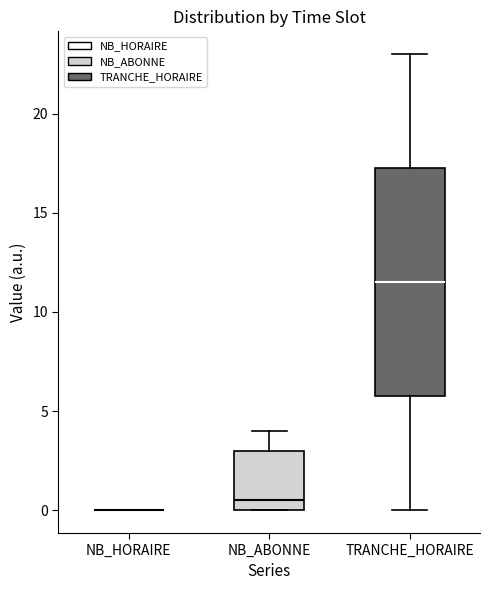

Reading left to right, transcribe this box plot: for each box, give where its median line is, the range the box spans, and where its two whiskers end, as read against the y-axis. The values are not printed on the chart, so give them approximately, as read against the axis.

NB_HORAIRE: box collapsed to a line at 0.0, whiskers 0.0 to 0.0
NB_ABONNE: median 0.5, box 0.0 to 3.0, whiskers 0.0 to 4.0
TRANCHE_HORAIRE: median 11.5, box 6.0 to 17.5, whiskers 0.0 to 23.0